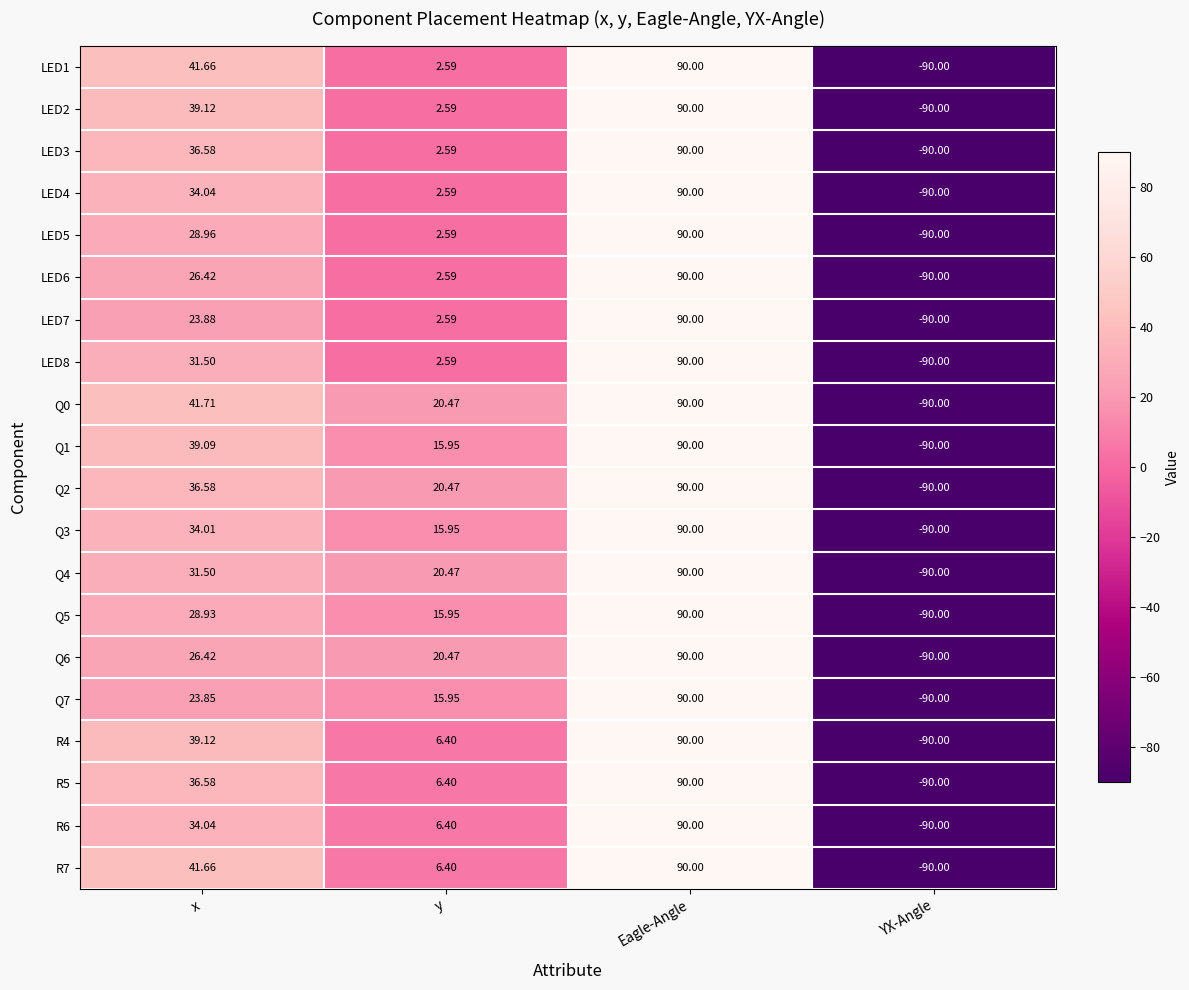

At which category does the chart reach its peak across all series?

Eagle-Angle